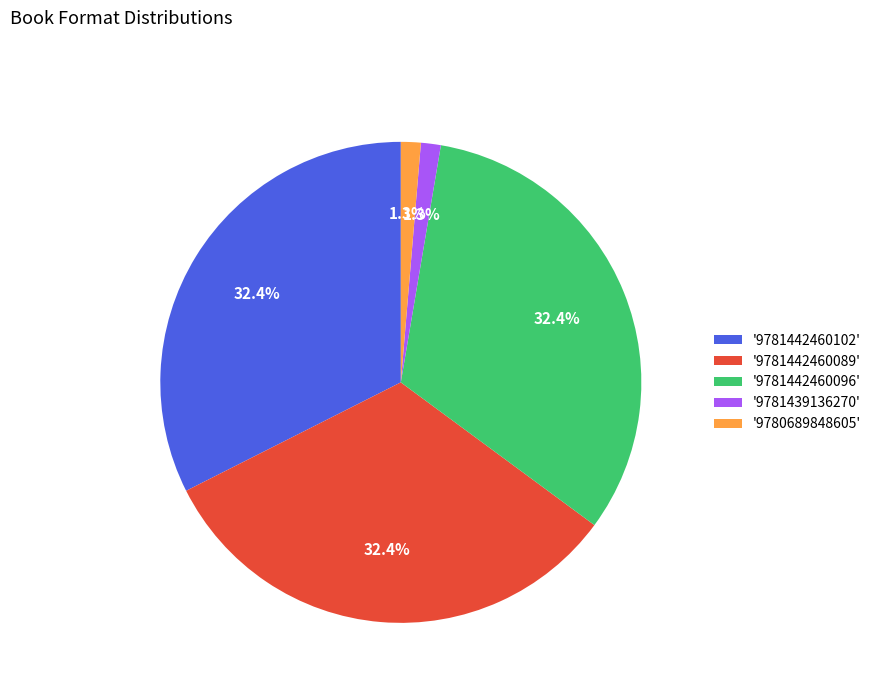

Combined, do '9781442460096' and '9781442460089' account for over 50%?

Yes